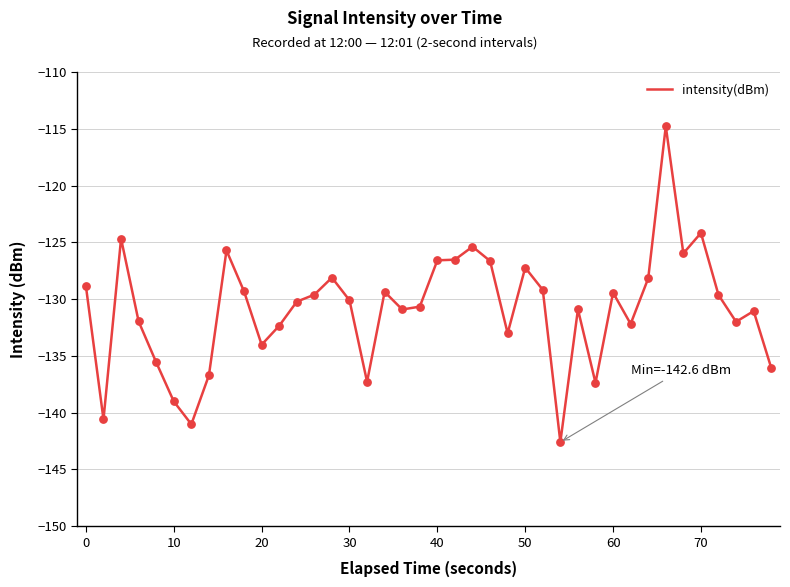

What is the maximum value shown in the chart?

-114.8